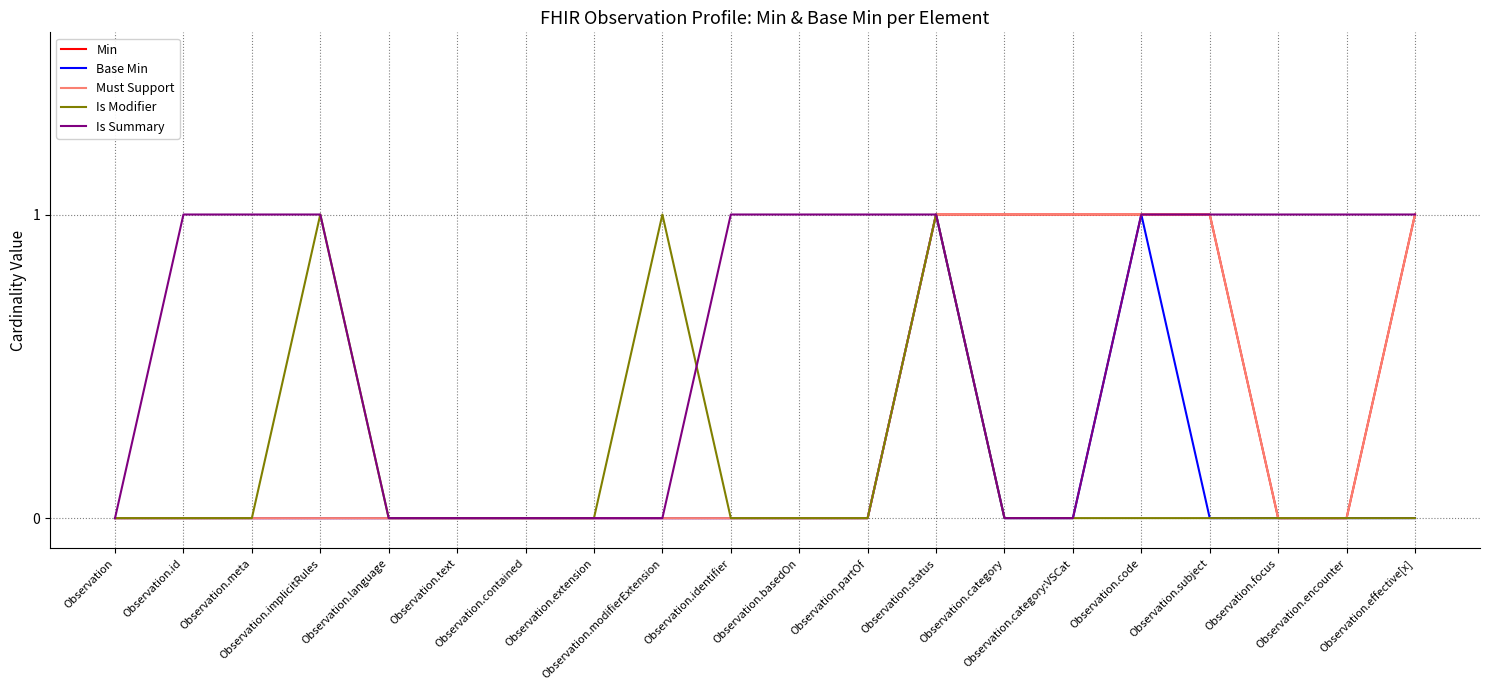

What position from the left is Observation.effective[x]?

20